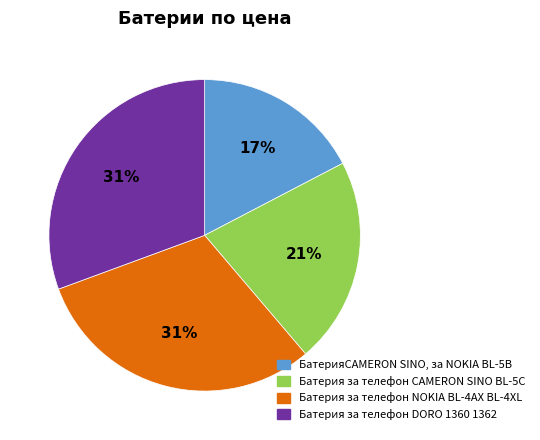

How many segments does this pie chart have?

4